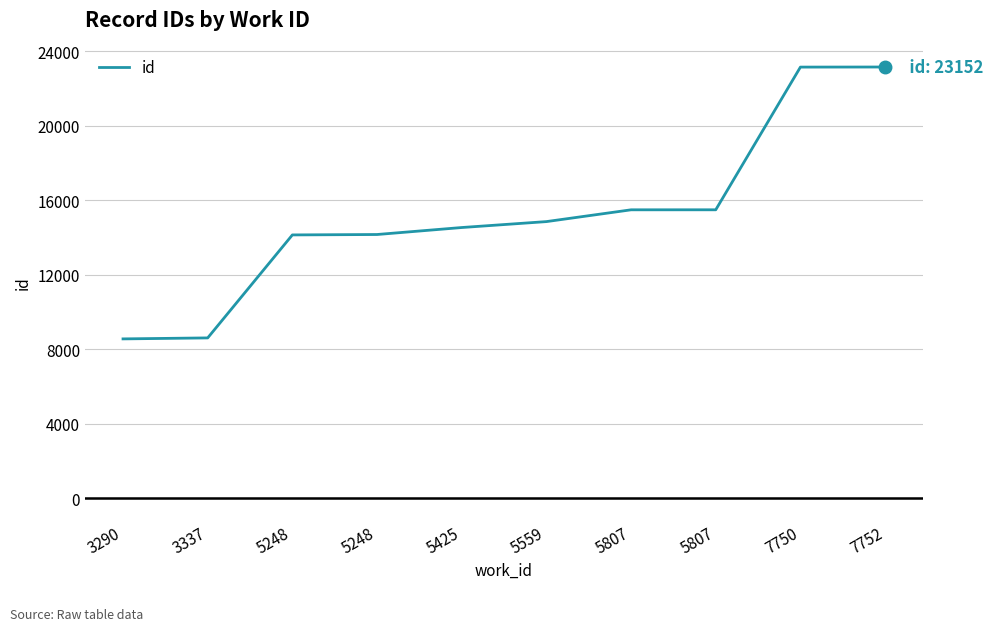

How many lines are shown in the chart?

1